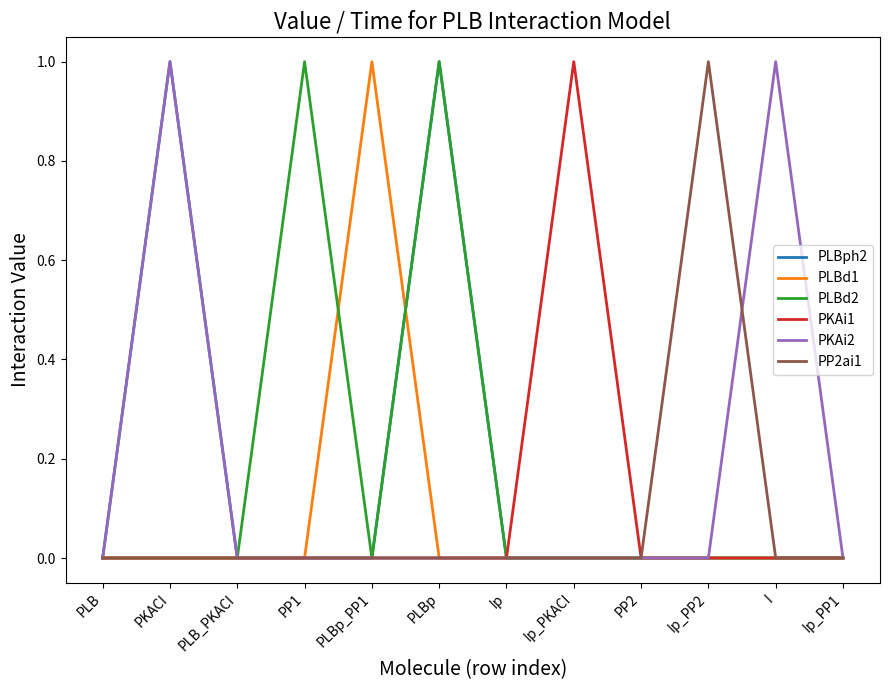

What position from the right is Ip?

6